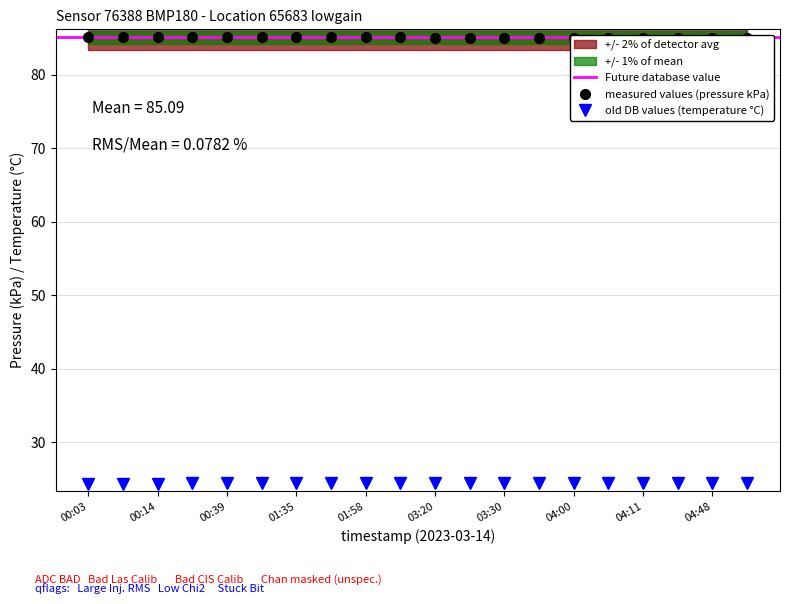

What is the sum of all pressure values?

1701.8